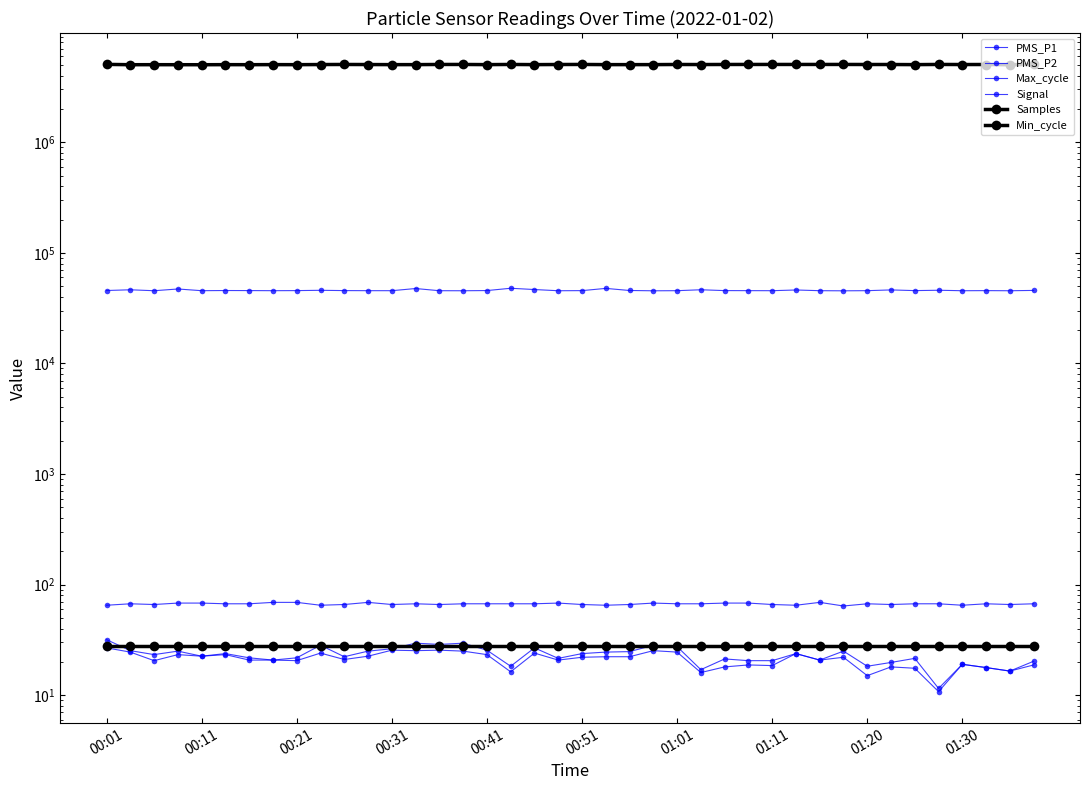

What is the sum of all Min_cycle values?

1120.0